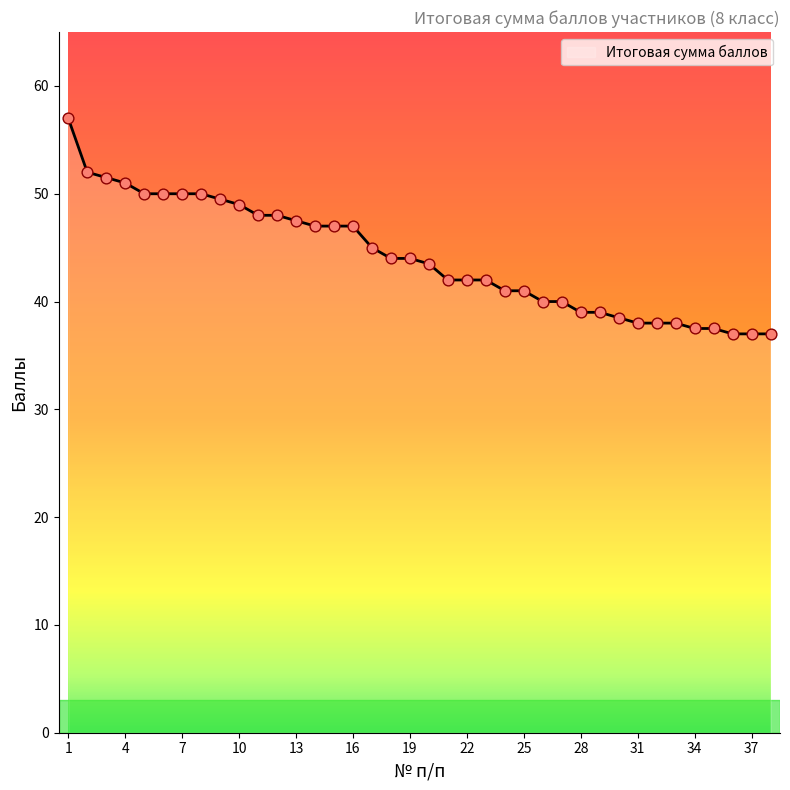

What is the minimum value shown in the chart?

37.0